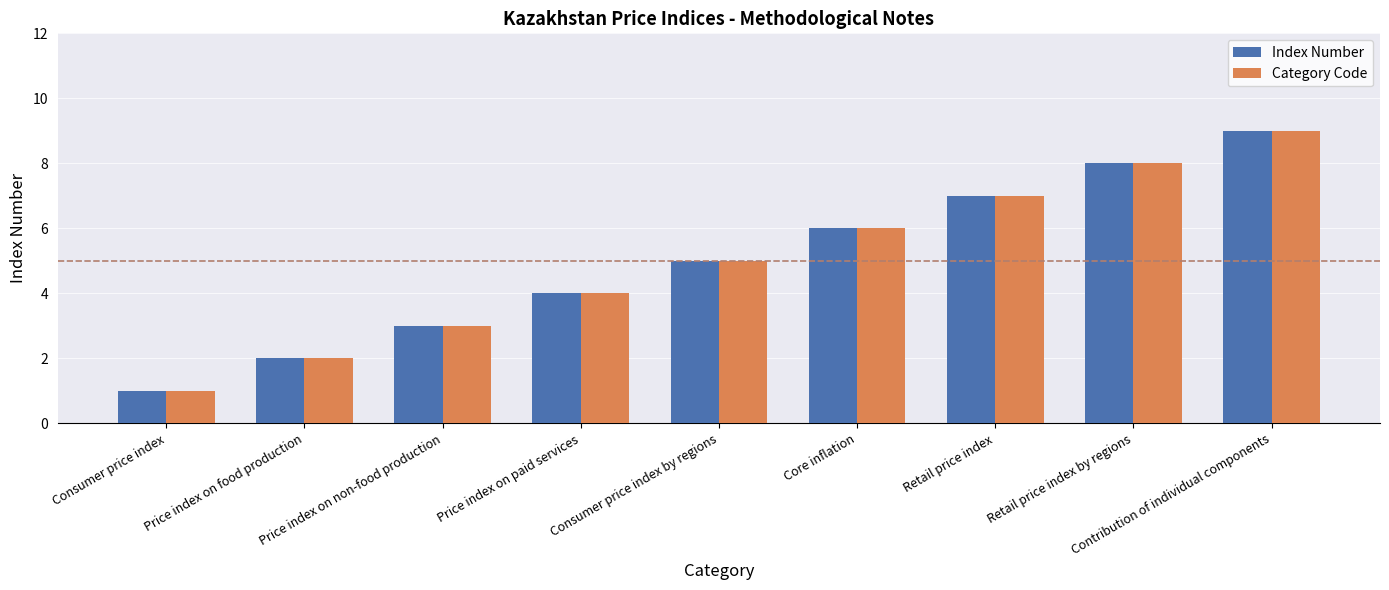

What is the difference between the maximum and minimum values in the Category Code series?

8